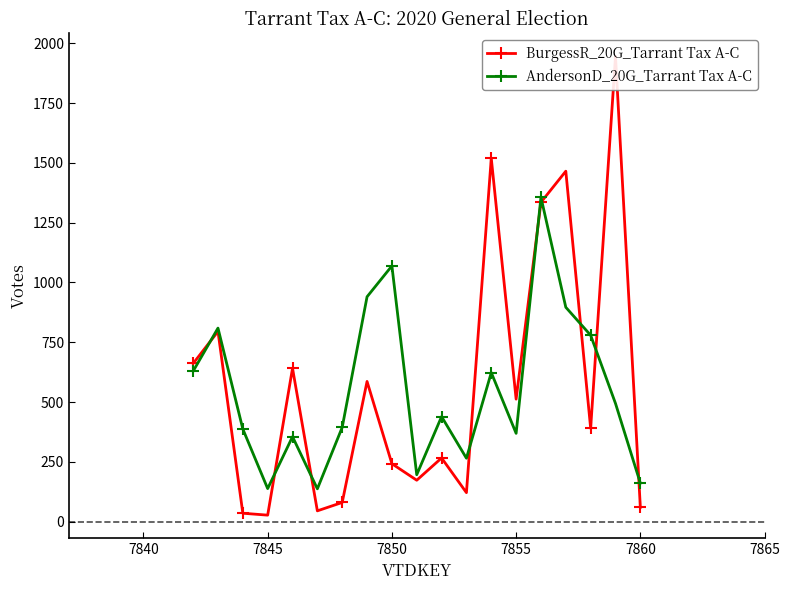

What is the value of the BurgessR_20G_Tarrant Tax A-C point at the 6th from the left?

45